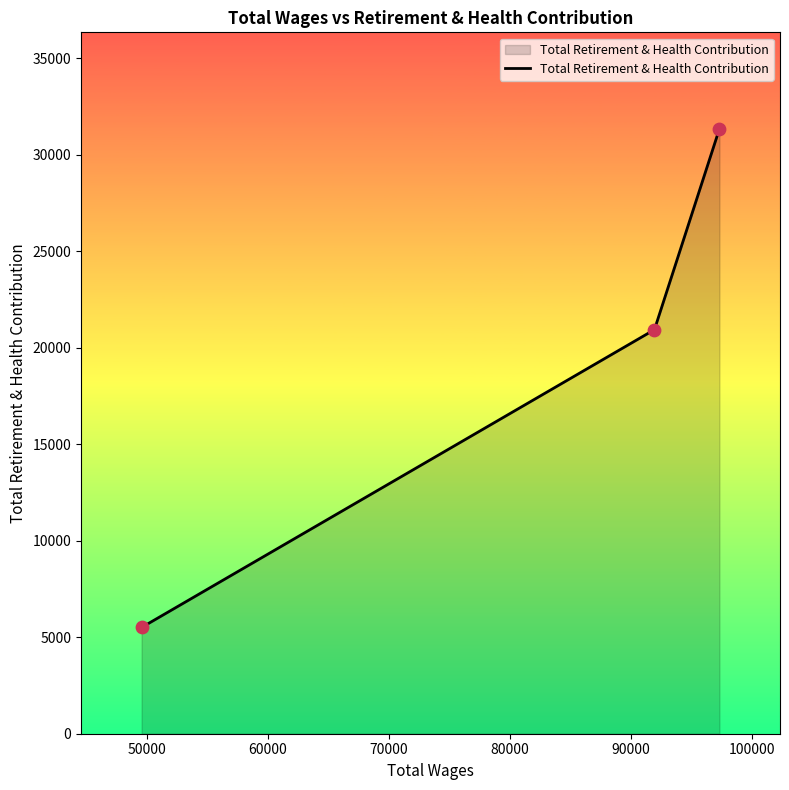

What is the minimum value shown in the chart?

5506